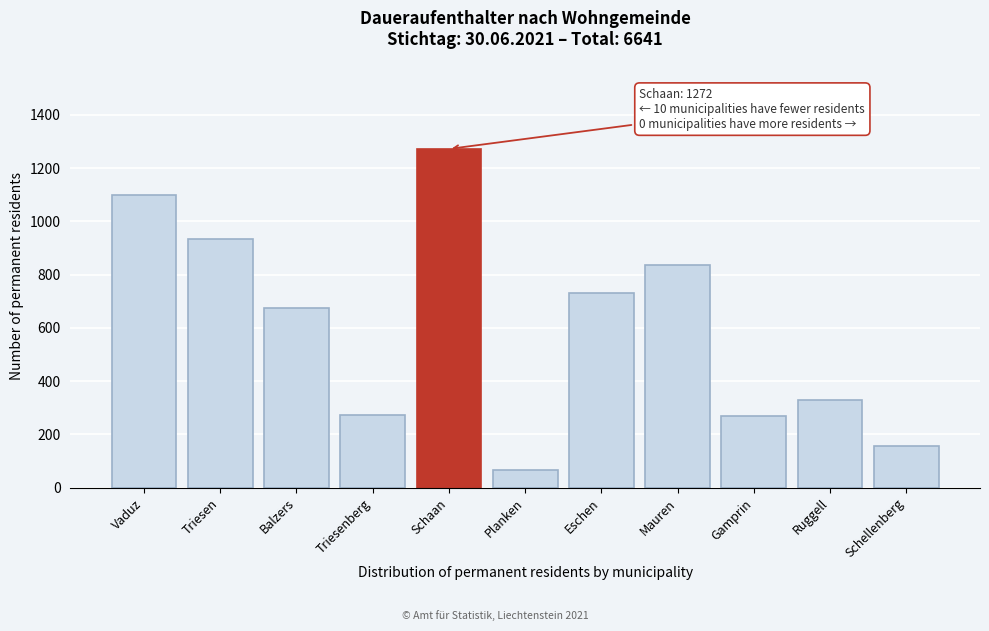

Between Triesenberg and Eschen, which is larger?

Eschen